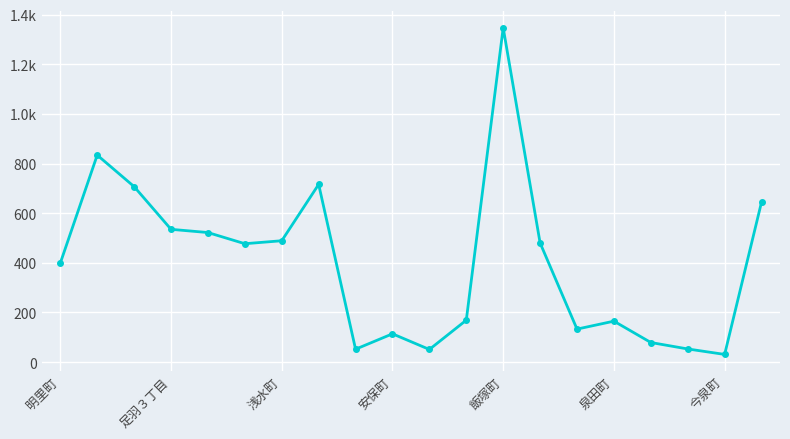

Does the chart have visible grid lines?

Yes